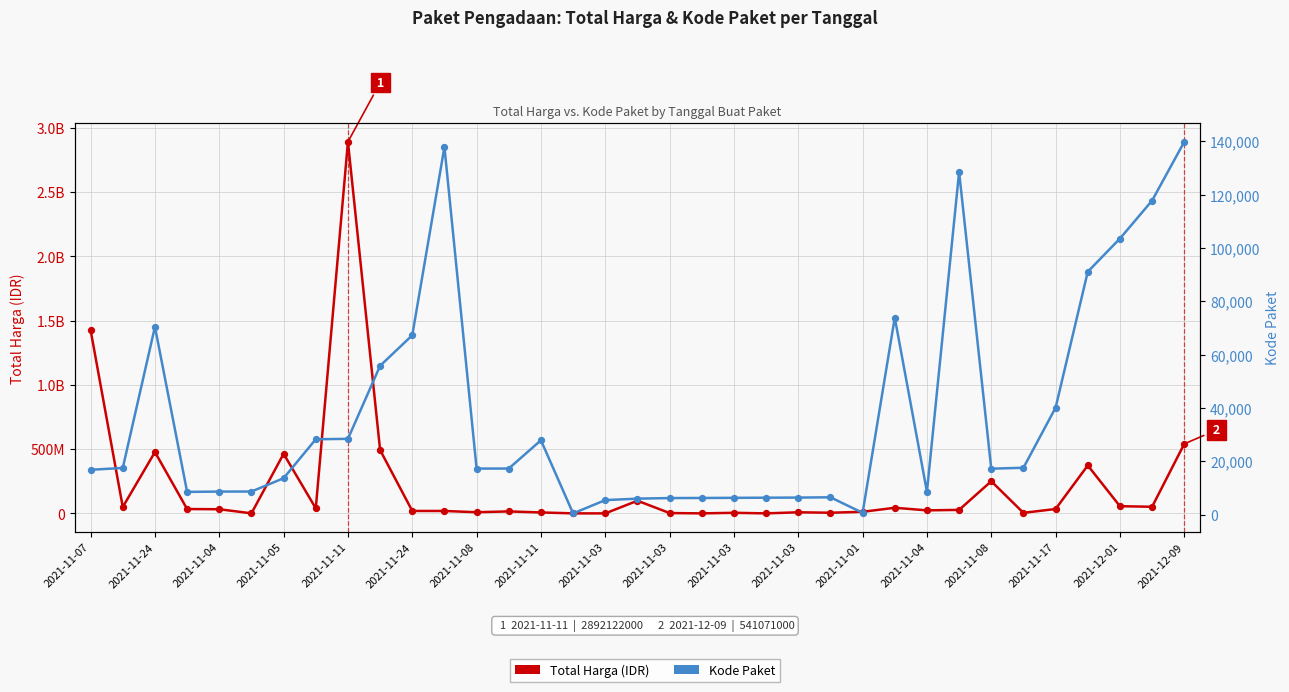

At how many categories does at least one series exceed 1359863725?

2